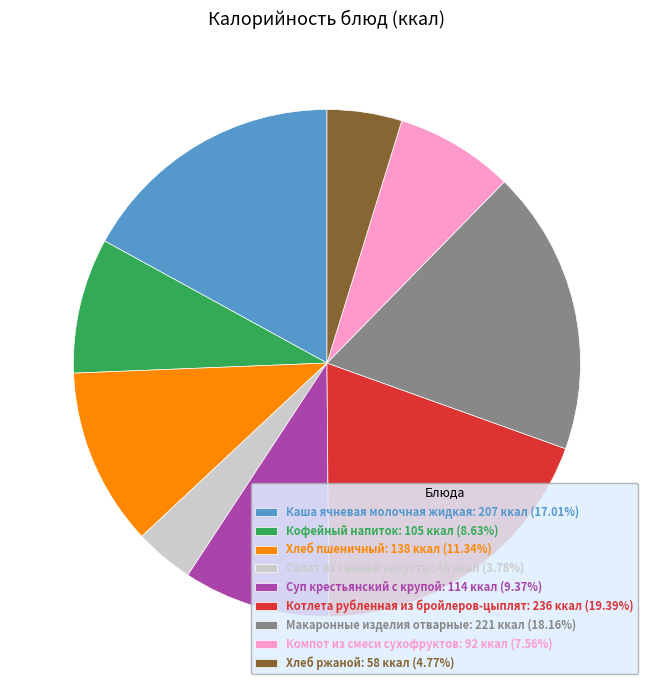

Do Хлеб ржаной and Хлеб пшеничный together represent more than half of the pie?

No